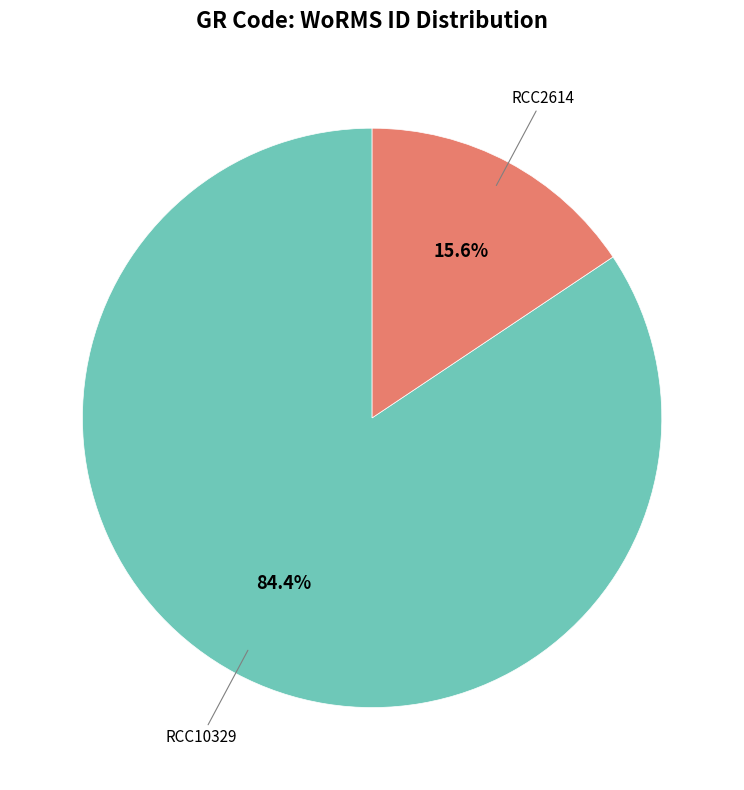

Does any single category account for the majority?

Yes